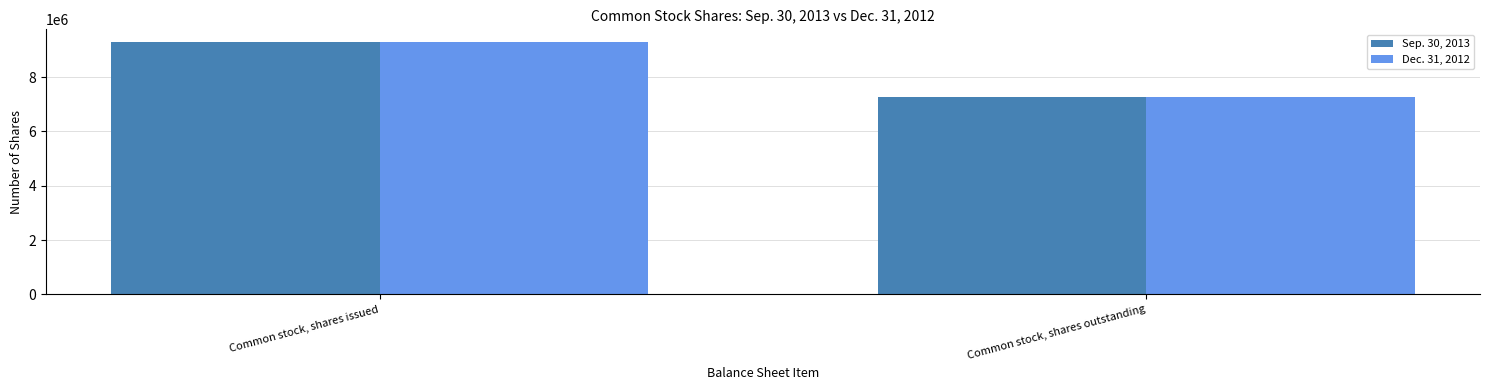

What is the sum of the Dec. 31, 2012 values at Common stock, shares issued and Common stock, shares outstanding?

16544650